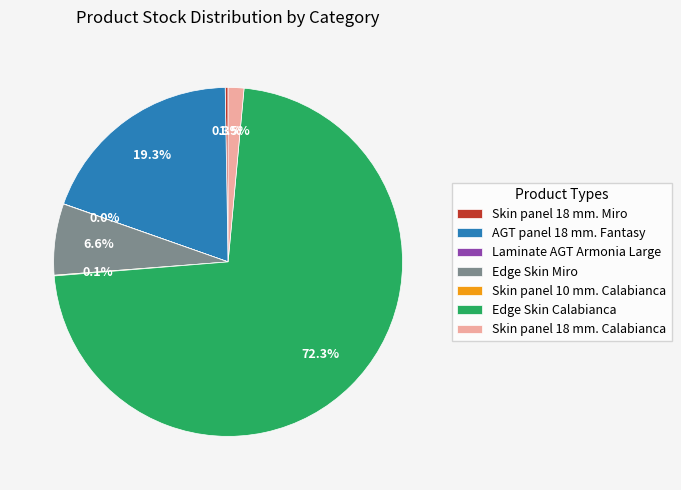

Which slice is the largest?

Edge Skin Calabianca